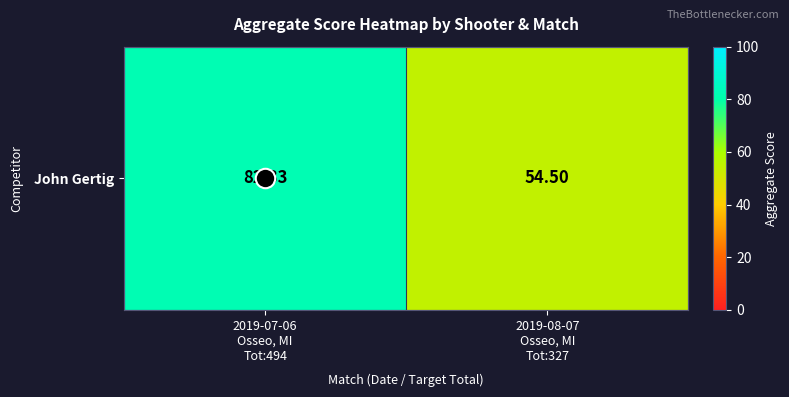

The value at 2019-07-06
Osseo, MI
Tot:494 is 82.3. True or false?

True